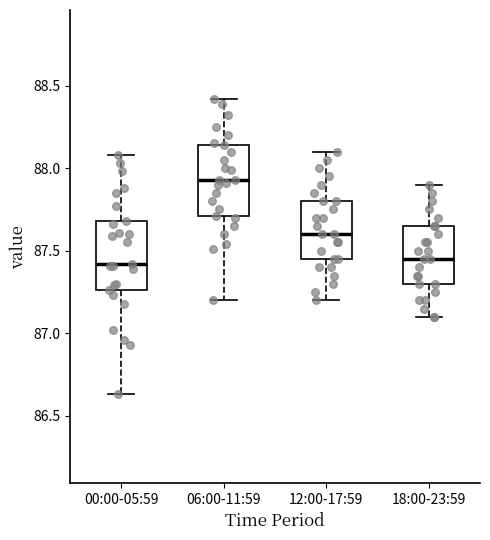

Reading left to right, transcribe this box plot: for each box, give where its median line is, the range the box spans, and where its two whiskers end, as read against the y-axis. The values are not printed on the chart, so give them approximately, as read against the axis.

00:00-05:59: median 87.40, box 87.25 to 87.70, whiskers 86.65 to 88.10
06:00-11:59: median 87.95, box 87.70 to 88.15, whiskers 87.20 to 88.40
12:00-17:59: median 87.60, box 87.45 to 87.80, whiskers 87.20 to 88.10
18:00-23:59: median 87.45, box 87.30 to 87.65, whiskers 87.10 to 87.90